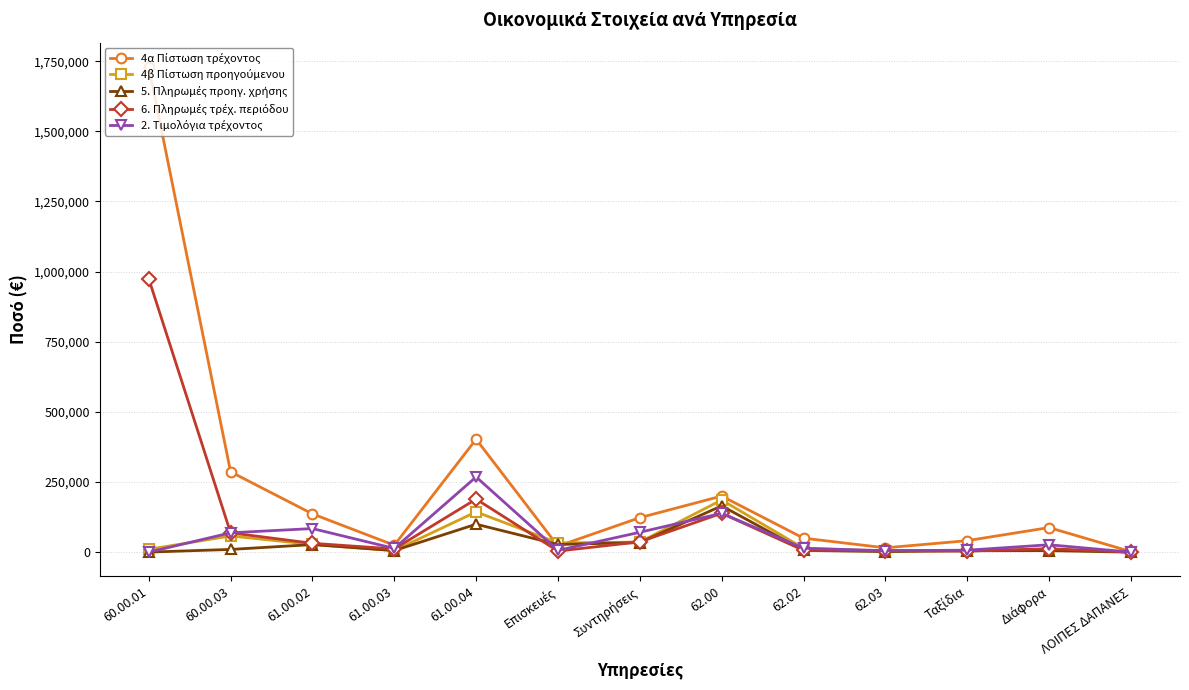

What is the label of the 13th point from the left?

ΛΟΙΠΕΣ ΔΑΠΑΝΕΣ